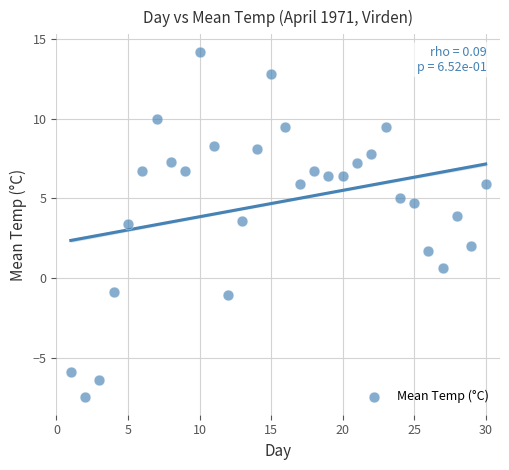

What is the range of X values (max minus min)?

29.0